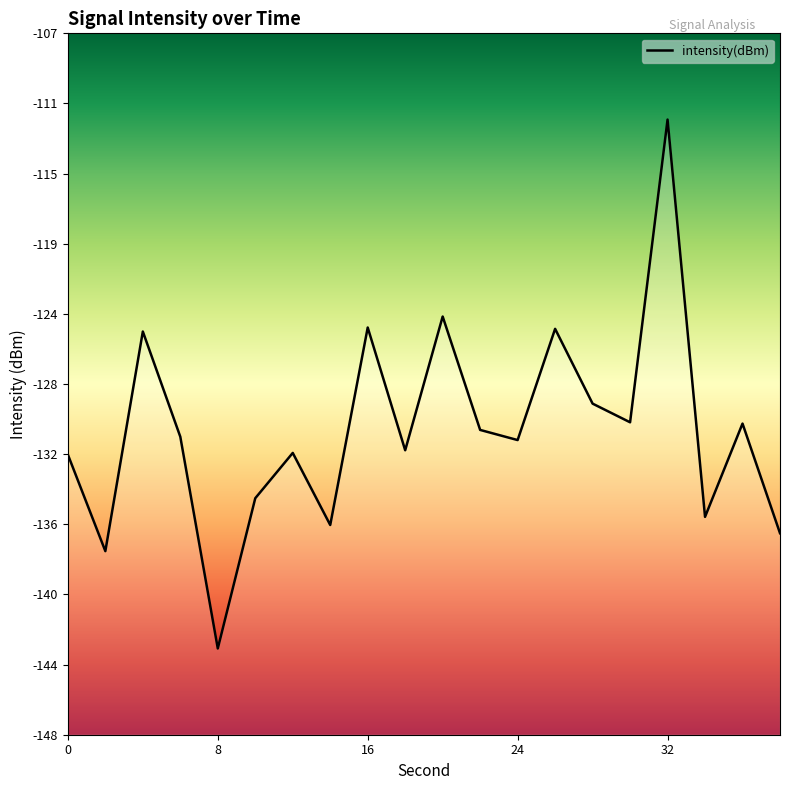

The value at 0 is -36.7. True or false?

False